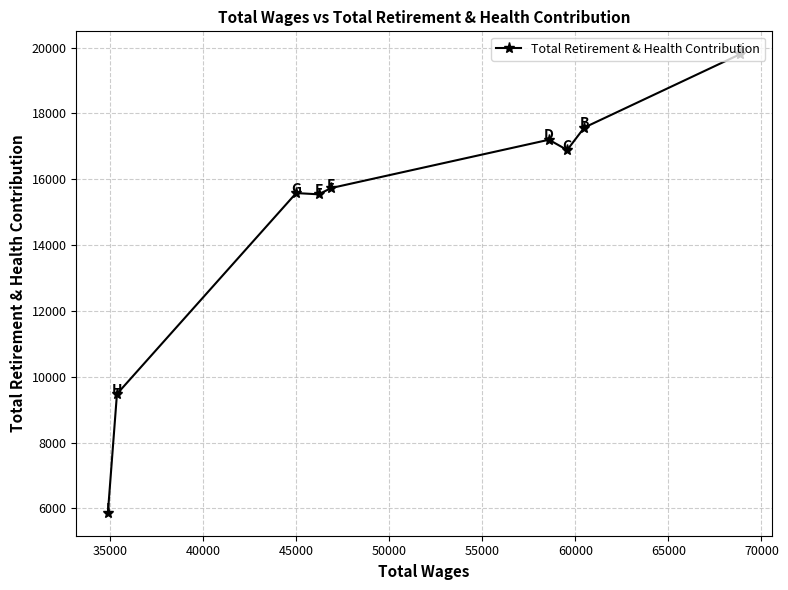

What is the sum of all values?

133653